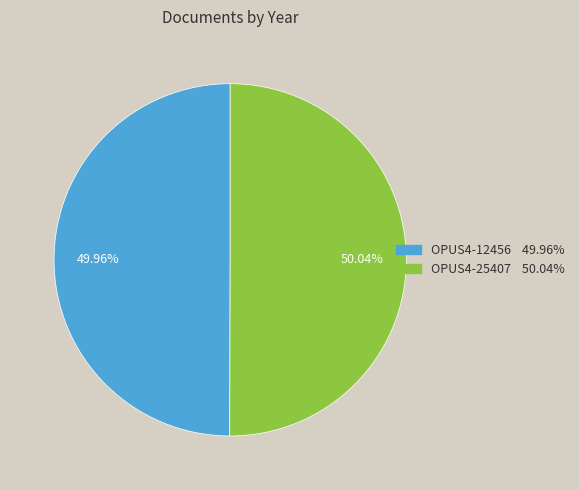

To the nearest percent, what percentage of the pie is OPUS4-12456?

50%